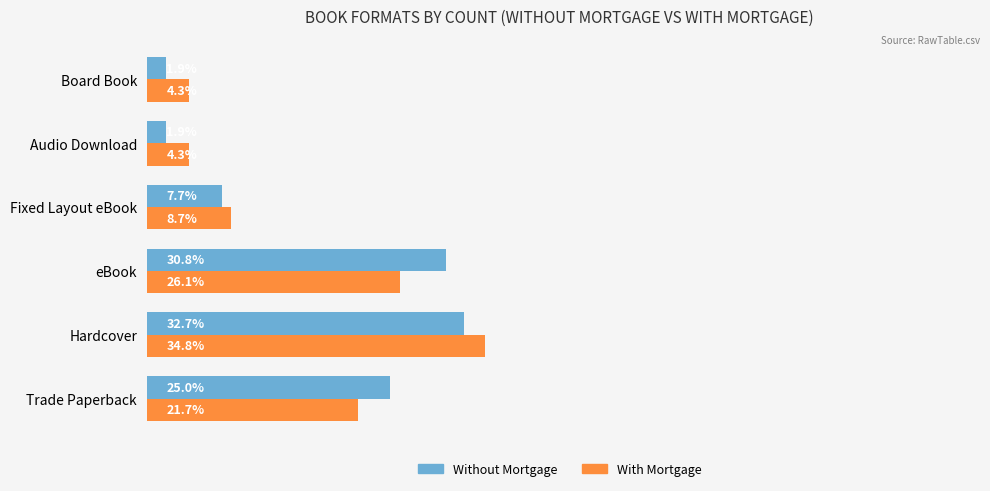

Where is Without Mortgage nearest to the value 17?

Trade Paperback